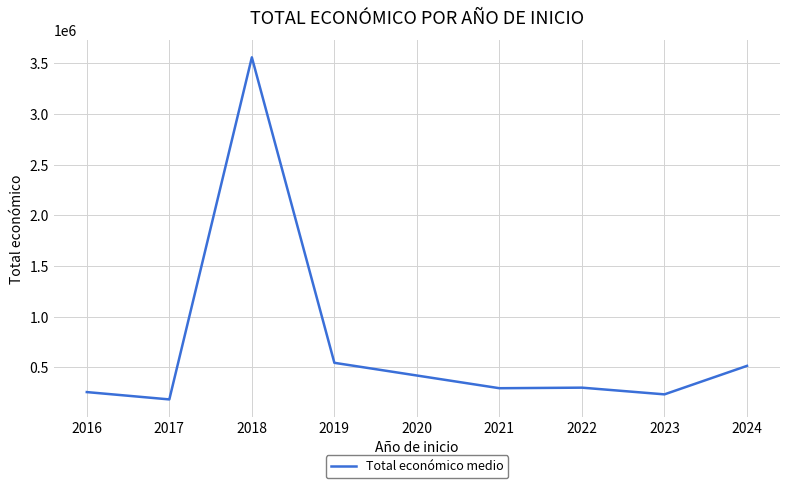

What is the ratio of the value at 2019 to the value at 2022?

1.8